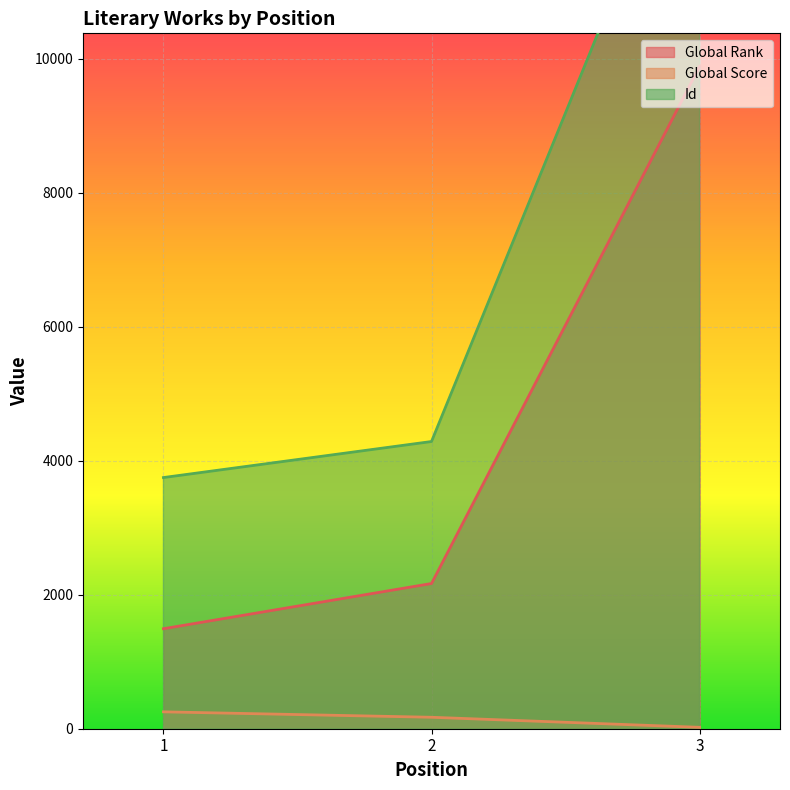

At how many categories does at least one series exceed 2733?

3